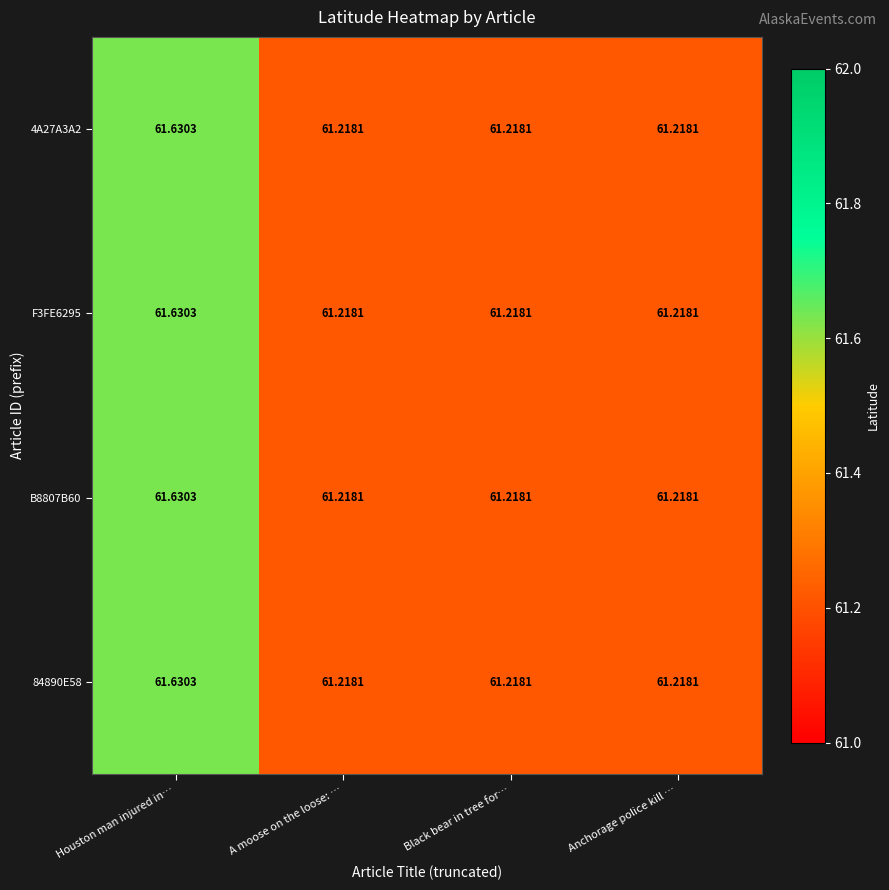

At which category is the sum across all series the highest?

Houston man injured in…